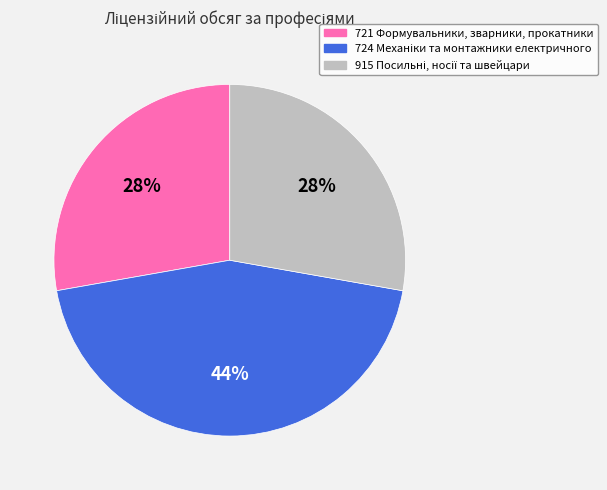

Does any single category account for the majority?

No